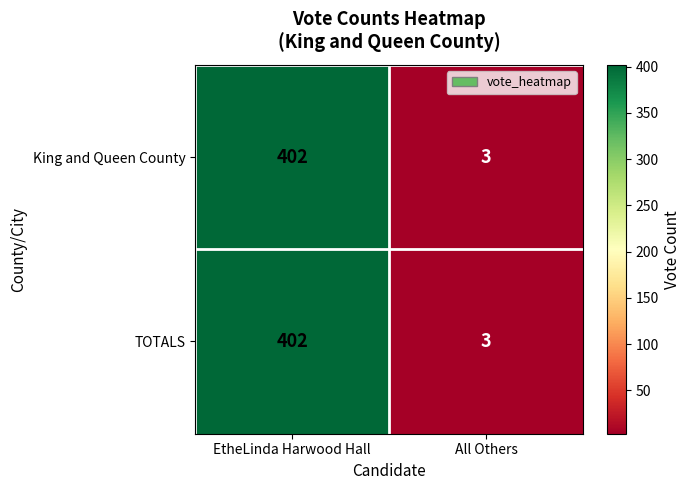

Where is King and Queen County nearest to the value 202?

All Others